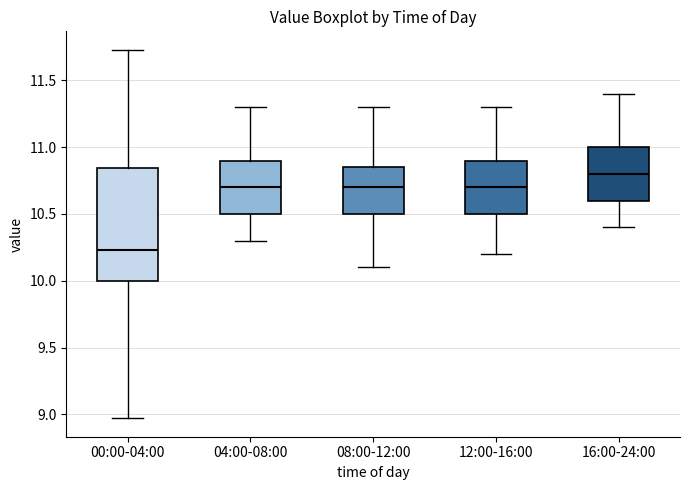

Reading left to right, read every box against the y-axis: the position of its median line, the range the box covers, and the ends of its whiskers. The values are not printed on the chart, so give them approximately, as read against the axis.

00:00-04:00: median 10.25, box 10.00 to 10.85, whiskers 8.95 to 11.75
04:00-08:00: median 10.70, box 10.50 to 10.90, whiskers 10.30 to 11.30
08:00-12:00: median 10.70, box 10.50 to 10.85, whiskers 10.10 to 11.30
12:00-16:00: median 10.70, box 10.50 to 10.90, whiskers 10.20 to 11.30
16:00-24:00: median 10.80, box 10.60 to 11.00, whiskers 10.40 to 11.40